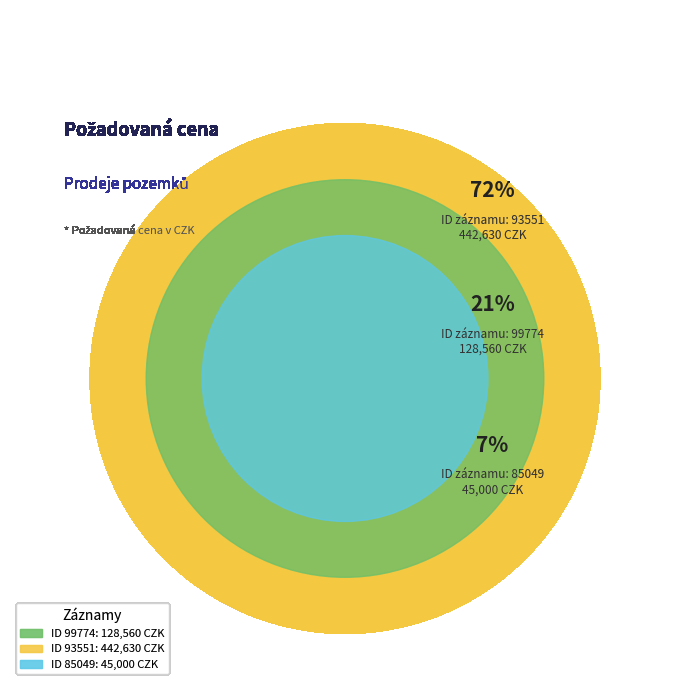

What is the change in value from 99774 to 93551?

+314070